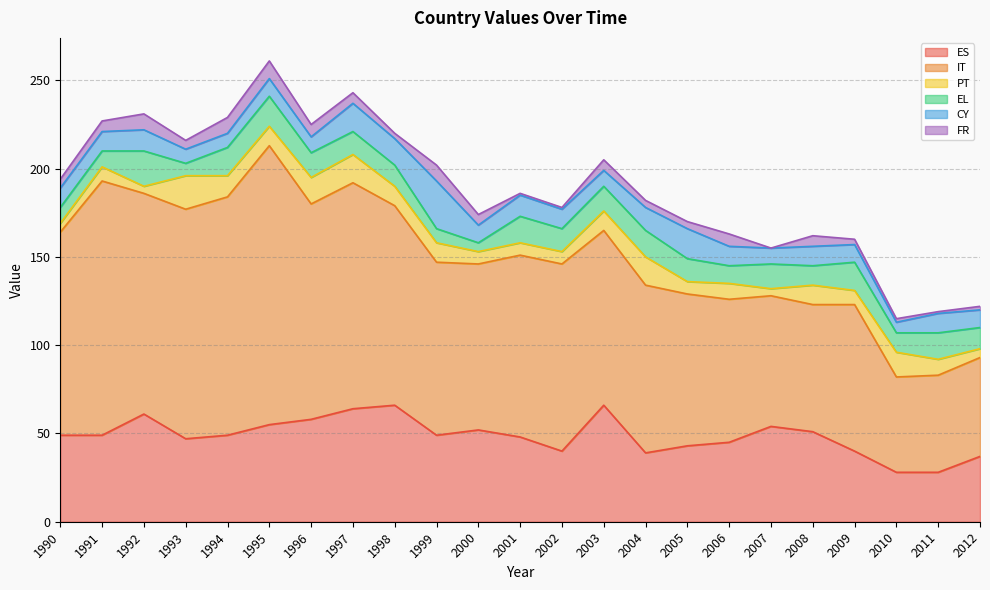

At 2012, list the series in order from largest to smallest.

IT, ES, EL, CY, PT, FR